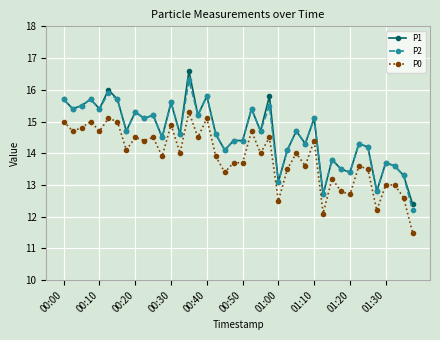

What is the minimum value for P2?

12.2